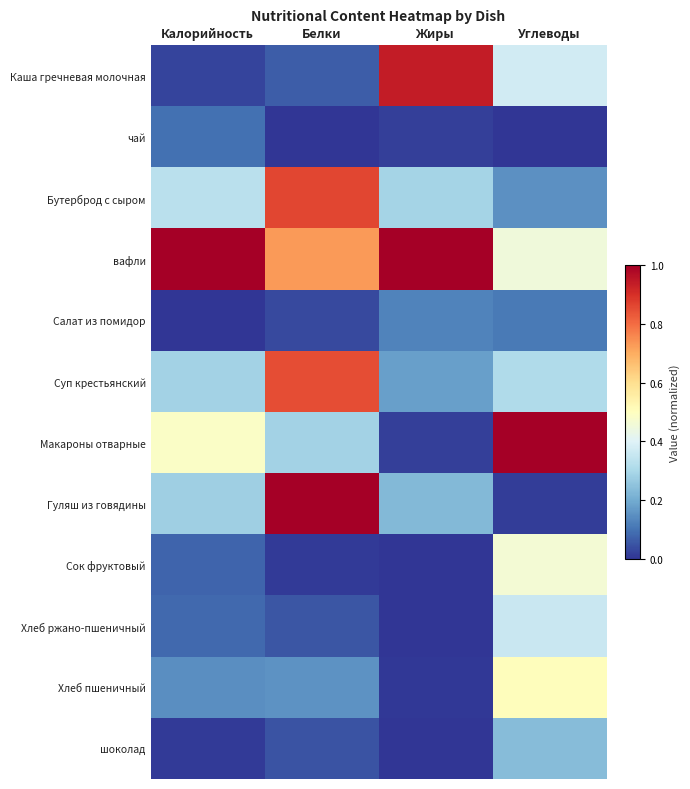

How many distinct data groups are displayed?

12